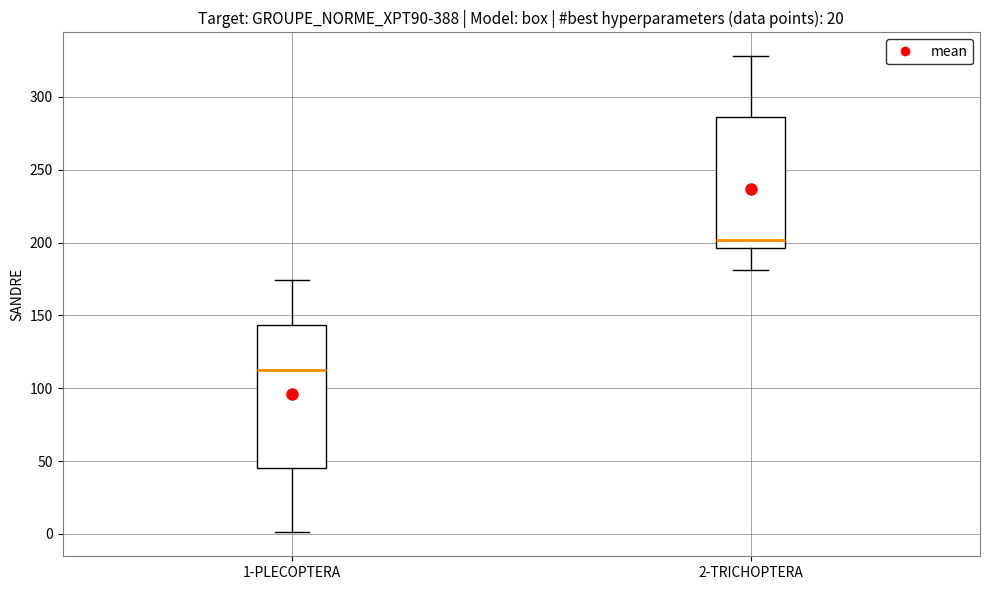

Which box is the tallest, from its lower edge to its upper edge?

1-PLECOPTERA